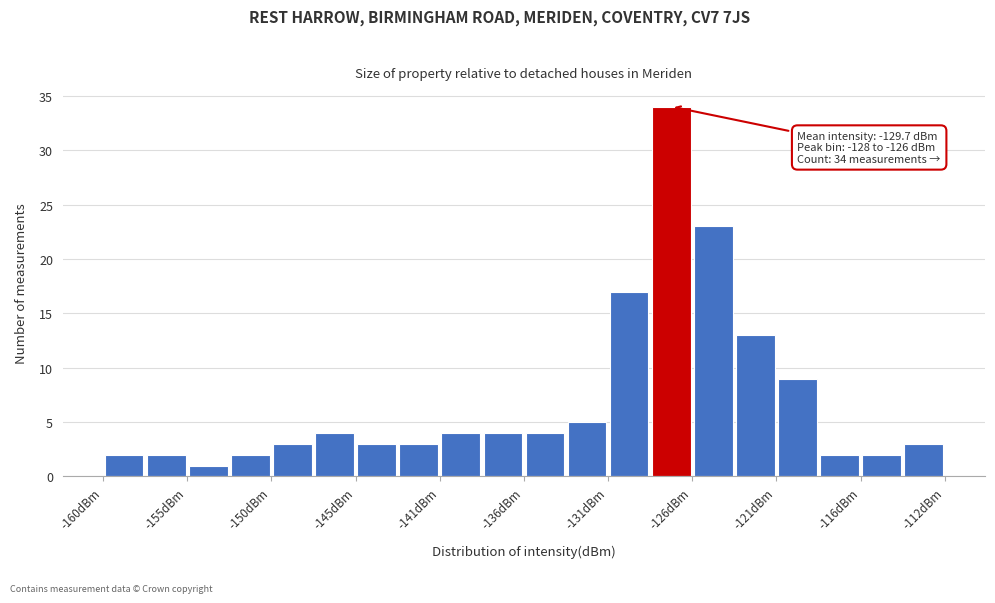

Which range on the x-axis has the tallest bar?

-128.5 to -126.0